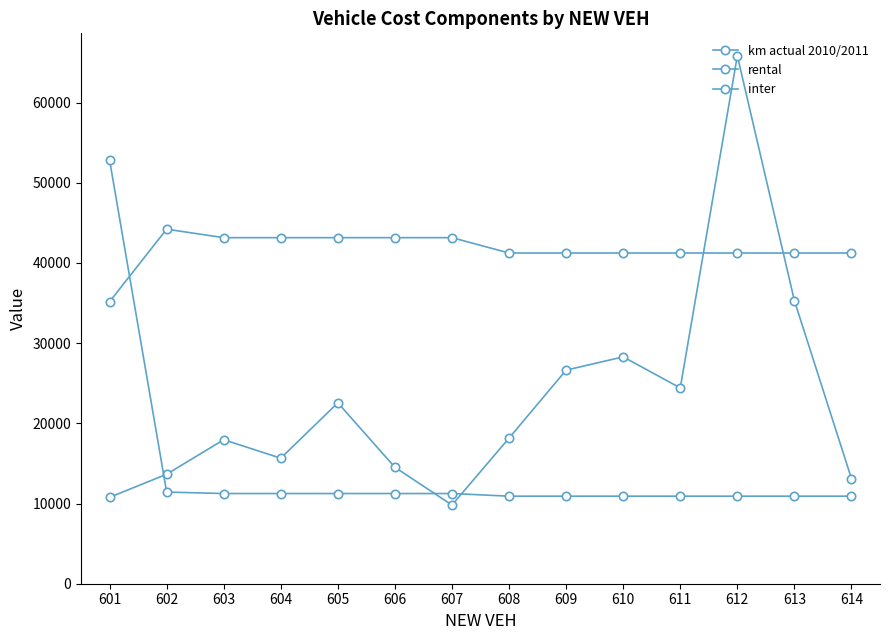

Reading left to right, extract all data points from this chart.

km actual 2010/2011: 10774.0	13653.0	17962.0	15653.0	22564.0	14521.0	9812.0	18162.0	26638.0	28293.0	24417.0	65841.0	35305.0	13109.0
rental: 35173.3	44218.4	43159.4	43159.4	43159.4	43159.4	43159.4	41245.1	41245.1	41245.1	41245.1	41245.1	41245.1	41245.1
inter: 52842.9	11431.5	11248.8	11248.8	11248.8	11248.8	11248.8	10918.5	10918.5	10918.5	10918.5	10918.5	10918.5	10918.5